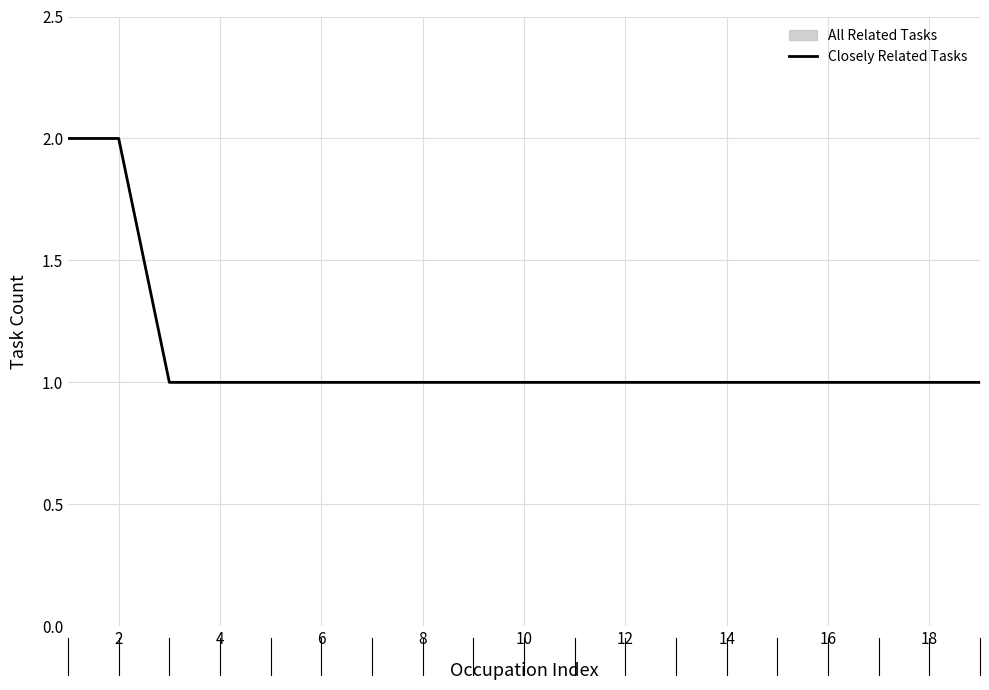

The value at 14 is 0. True or false?

False